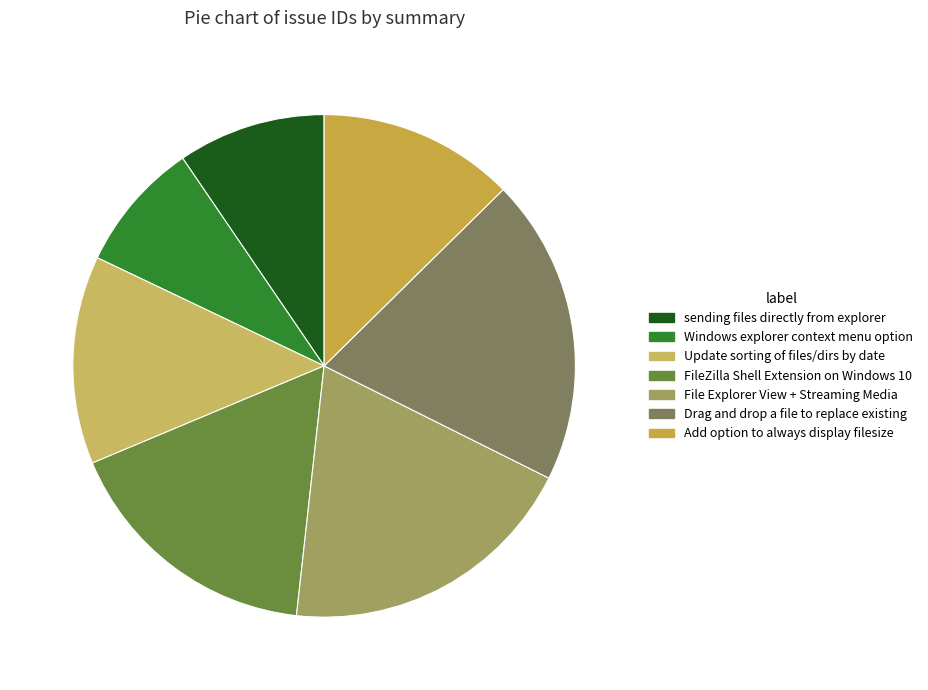

True or false: File Explorer View + Streaming Media accounts for 19% of the total.

True